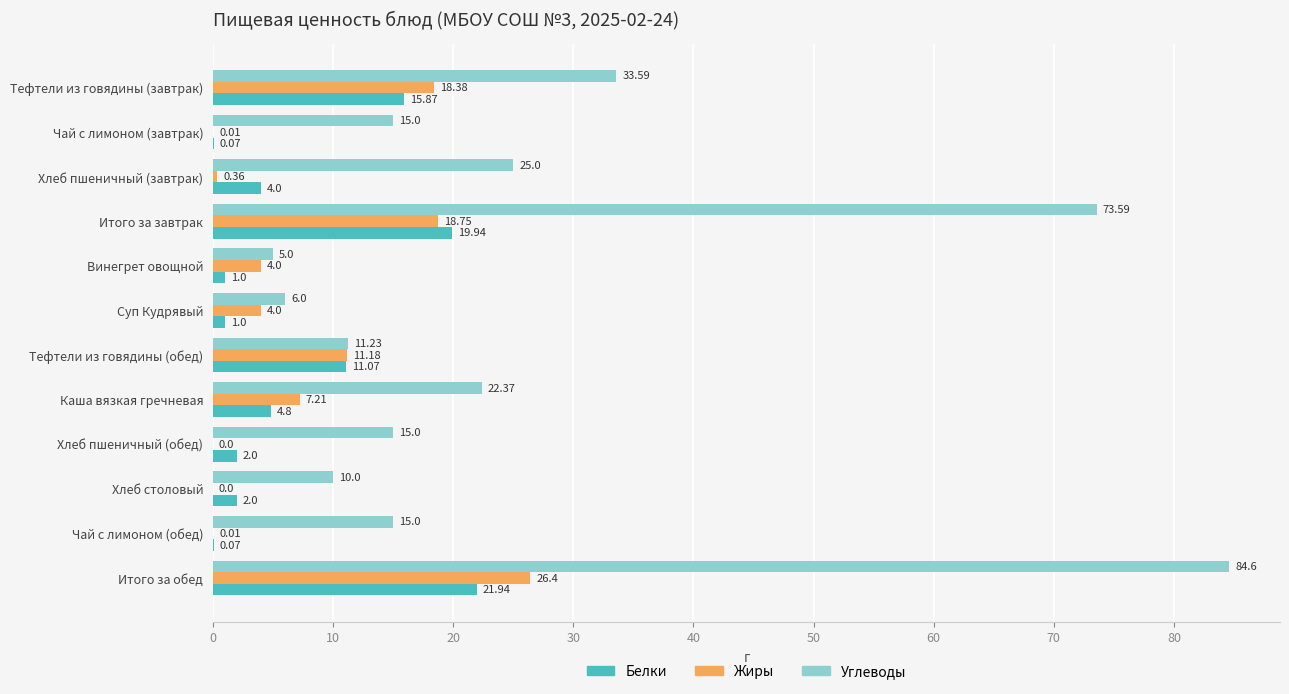

Where is Белки nearest to the value 11?

Тефтели из говядины (обед)